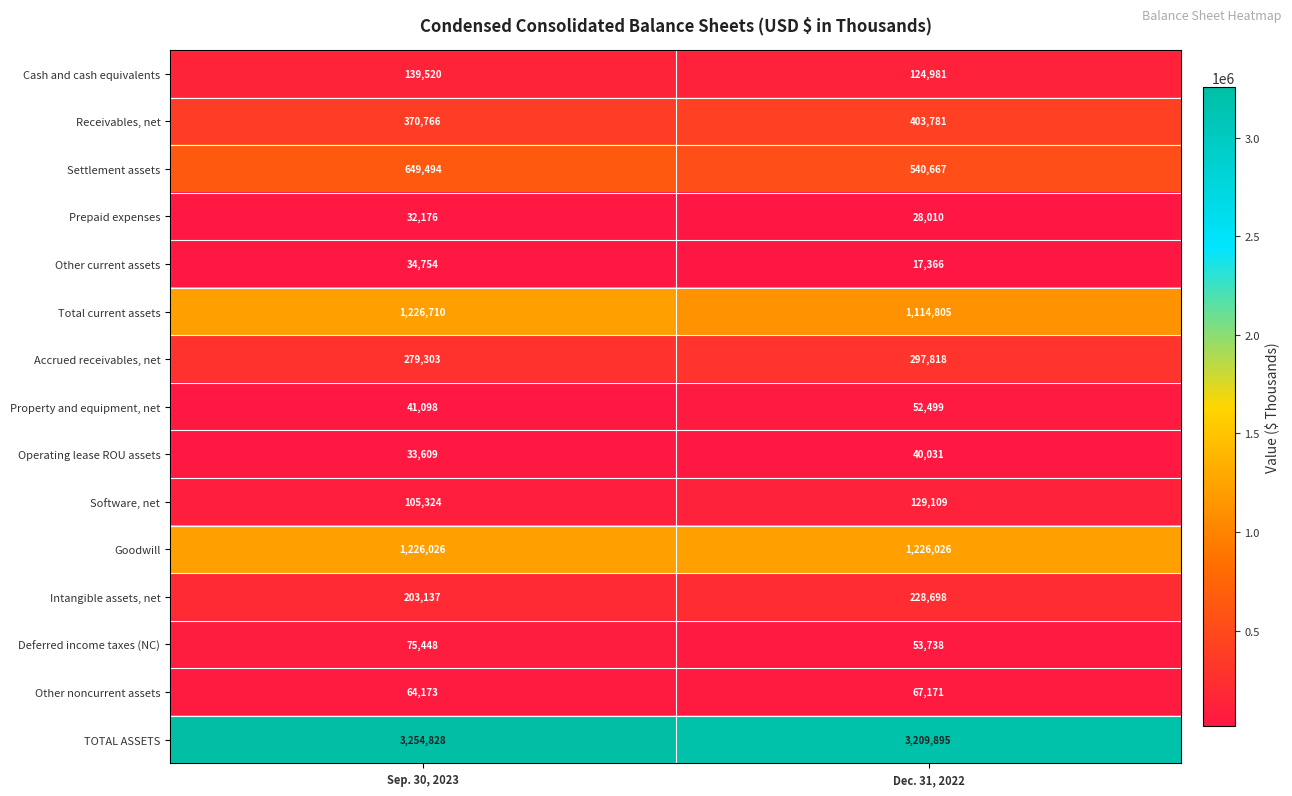

Which label corresponds to the largest value in the chart?

Sep. 30, 2023